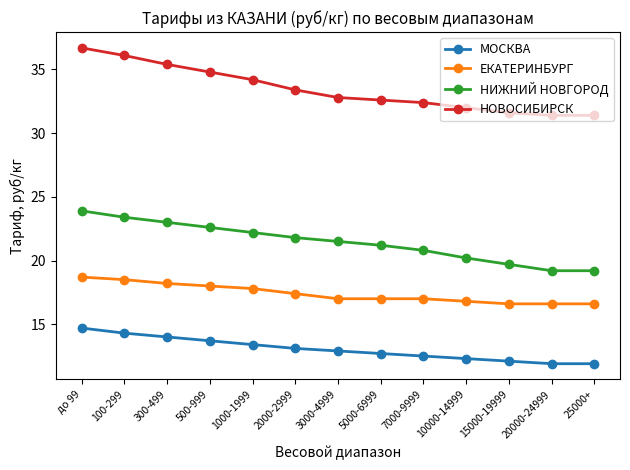

What is the total value across all series at 15000-19999?

80.0